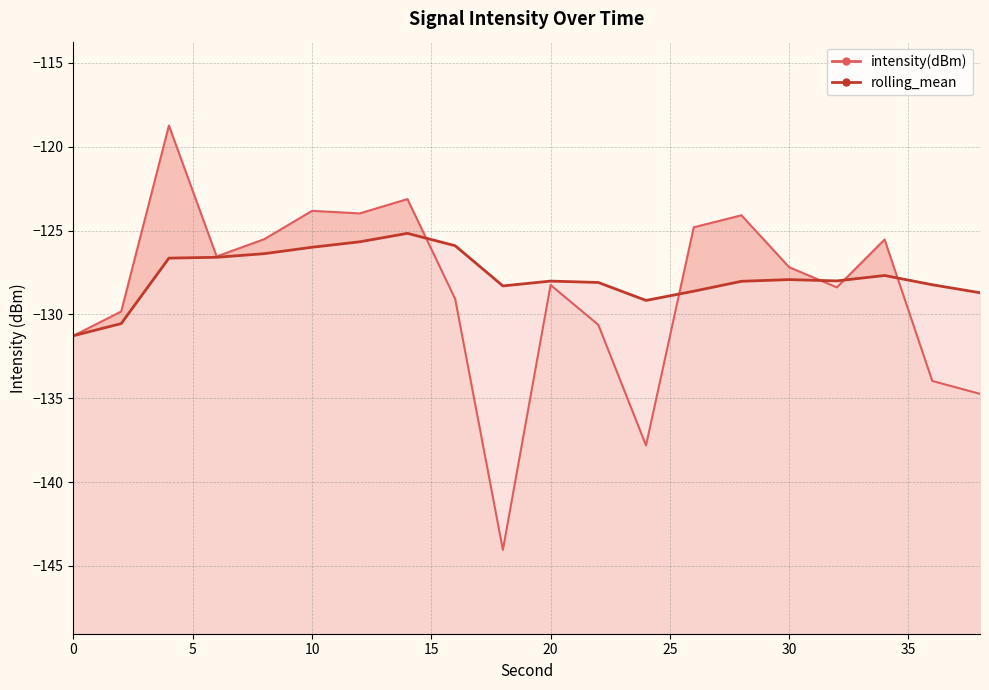

Where is the first local minimum for rolling_mean?

18